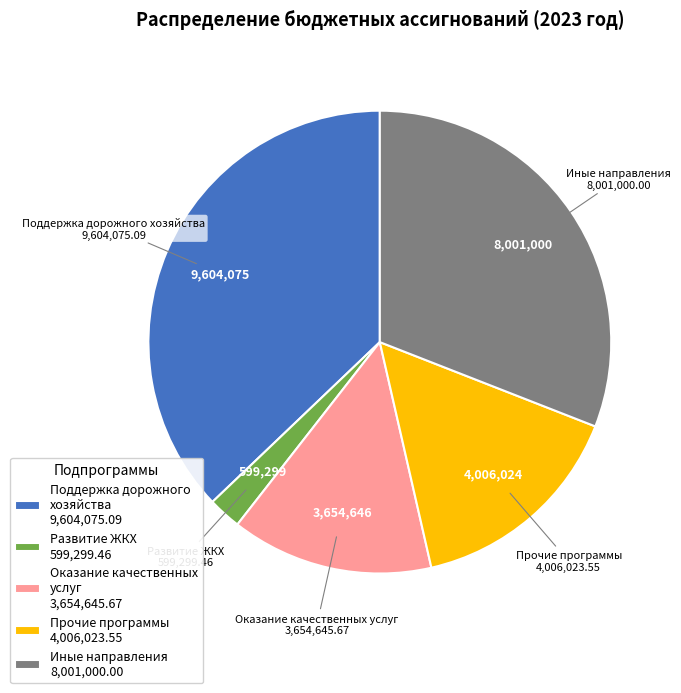

Between Оказание качественных услуг 3,654,645.67 and Развитие ЖКХ 599,299.46, which is larger?

Оказание качественных услуг 3,654,645.67